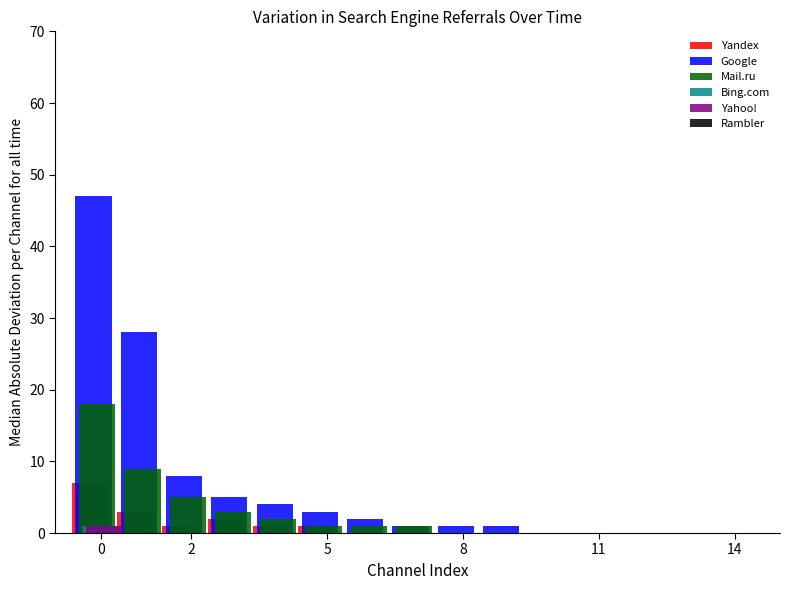

How many series are shown in this chart?

5